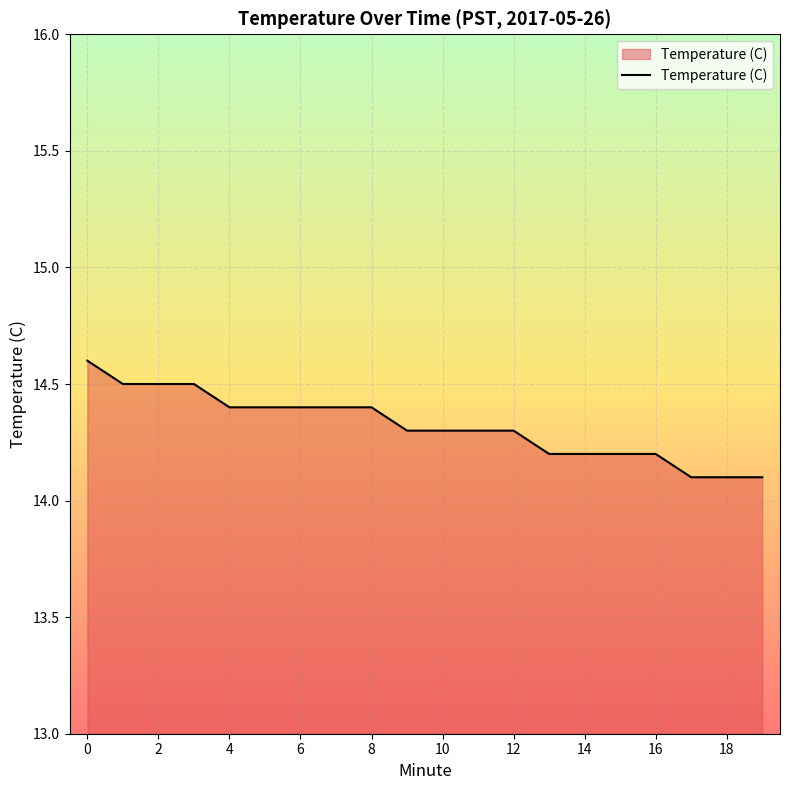

What is the greatest value displayed?

14.6